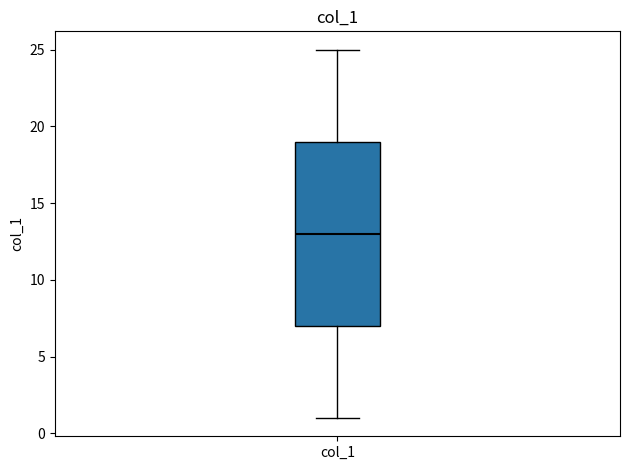

Transcribe this box plot: give where the median line is, the range the box spans, and where the two whiskers end, as read against the y-axis. The values are not printed on the chart, so give them approximately, as read against the axis.

median 13, box 7 to 19, whiskers 1 to 25